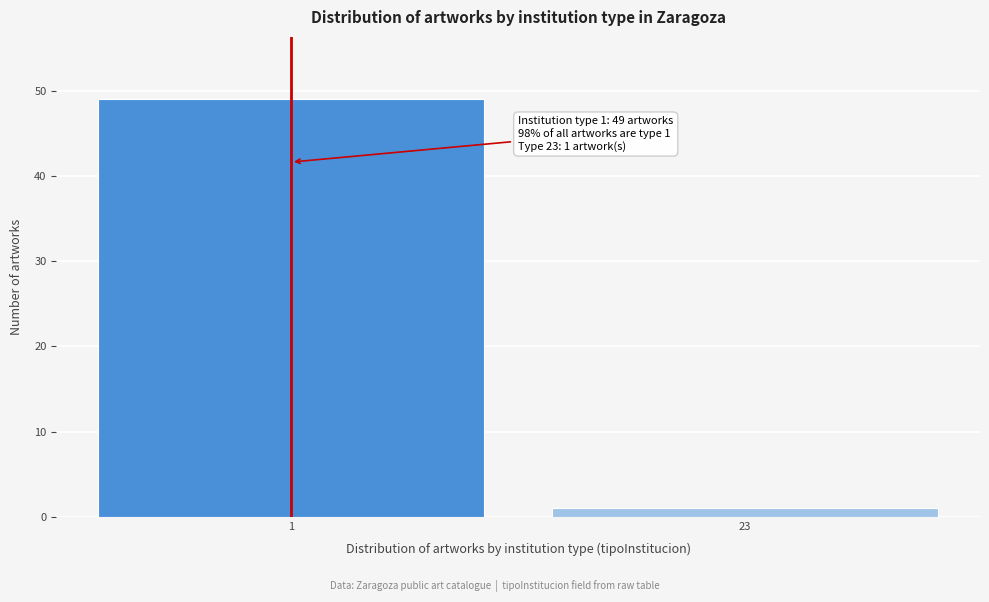

Reading right to left, what are all the values shown in this chart?

23=1	1=49